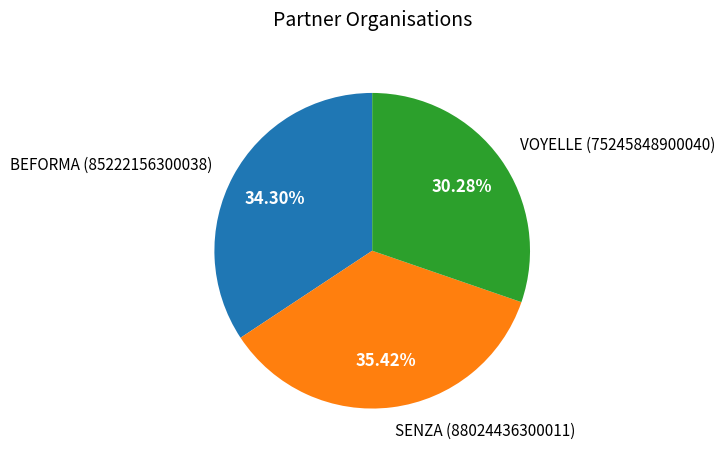

To the nearest percent, what is the difference between the VOYELLE and BEFORMA slice percentages?

4%